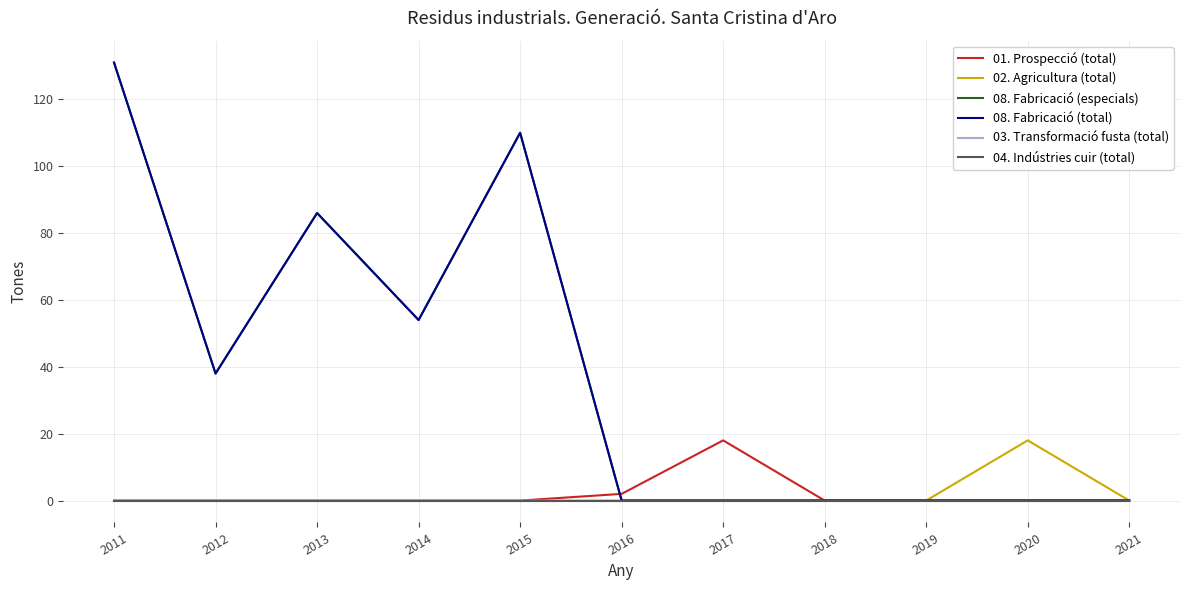

Does the chart have visible grid lines?

Yes